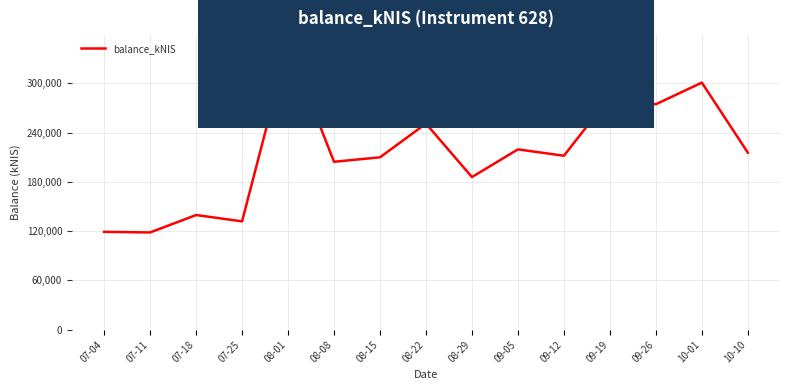

What is the difference between the values at 10-10 and 08-22?

35385.9